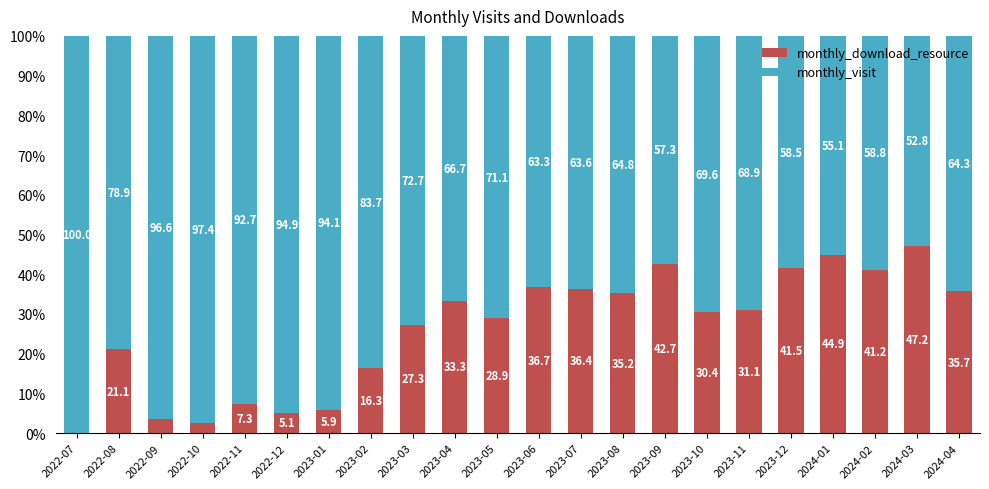

What is the total value across all series at 2024-01?

100.0